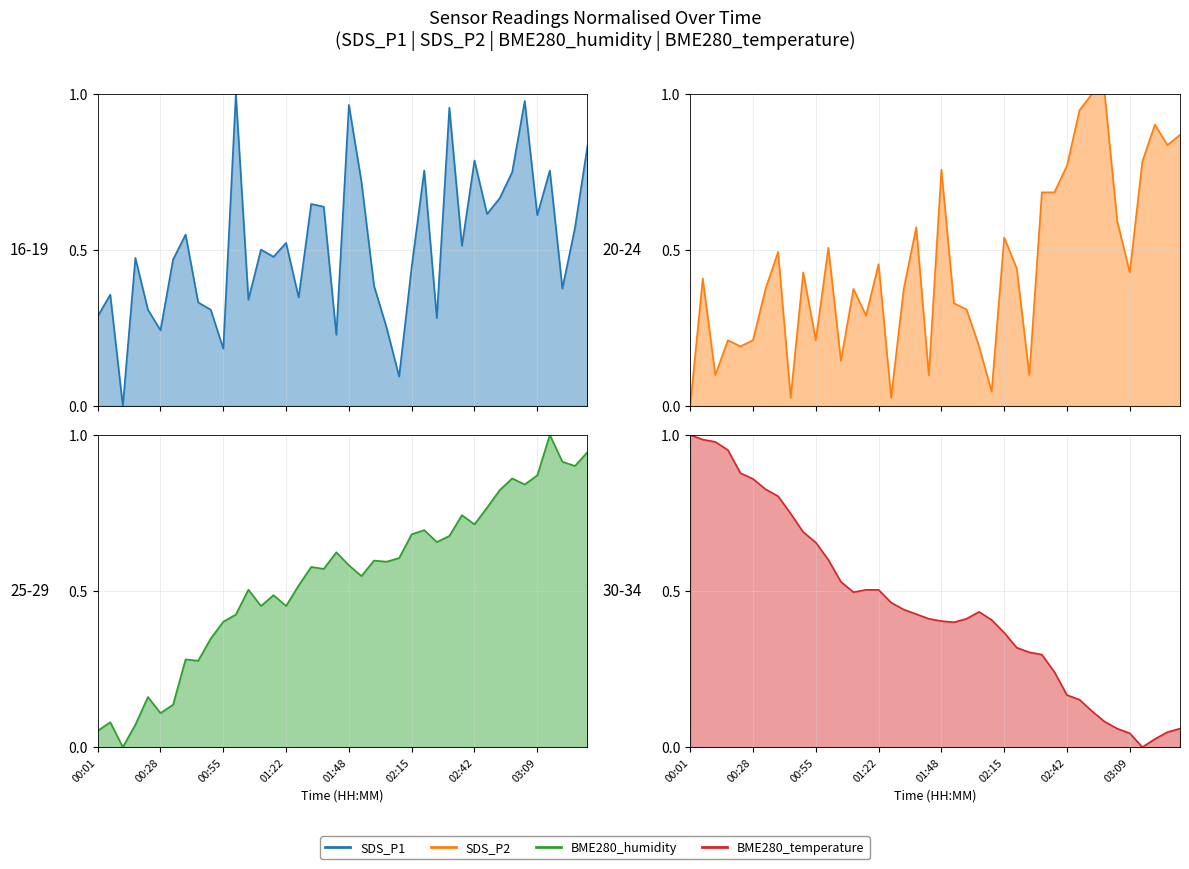

Where is SDS_P2 (line) nearest to the value 0?

00:01